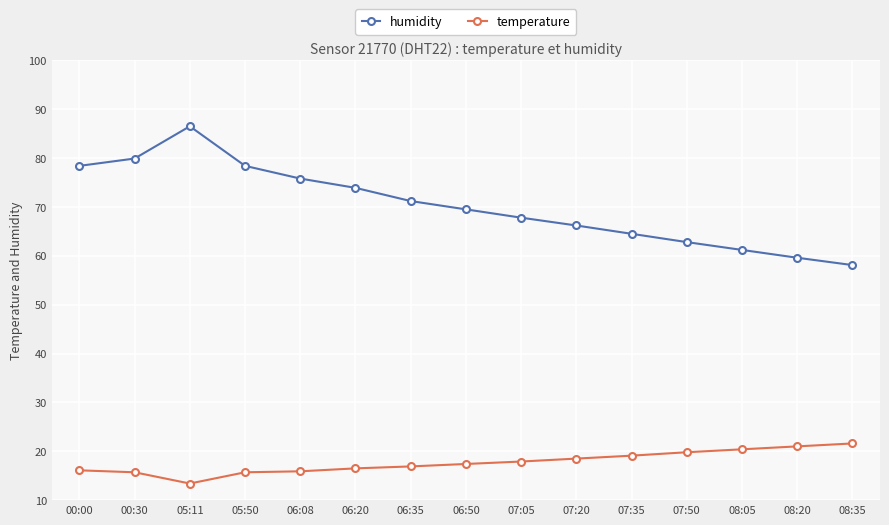

What is the average value of the temperature series?

17.7